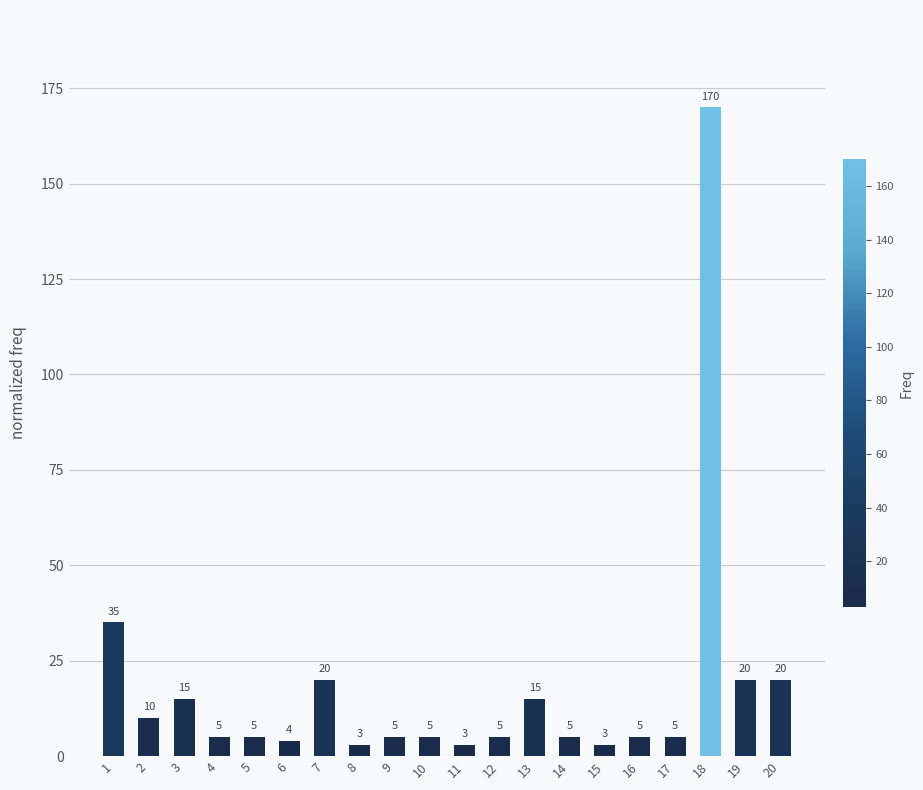

Count the number of categories in the chart.

20